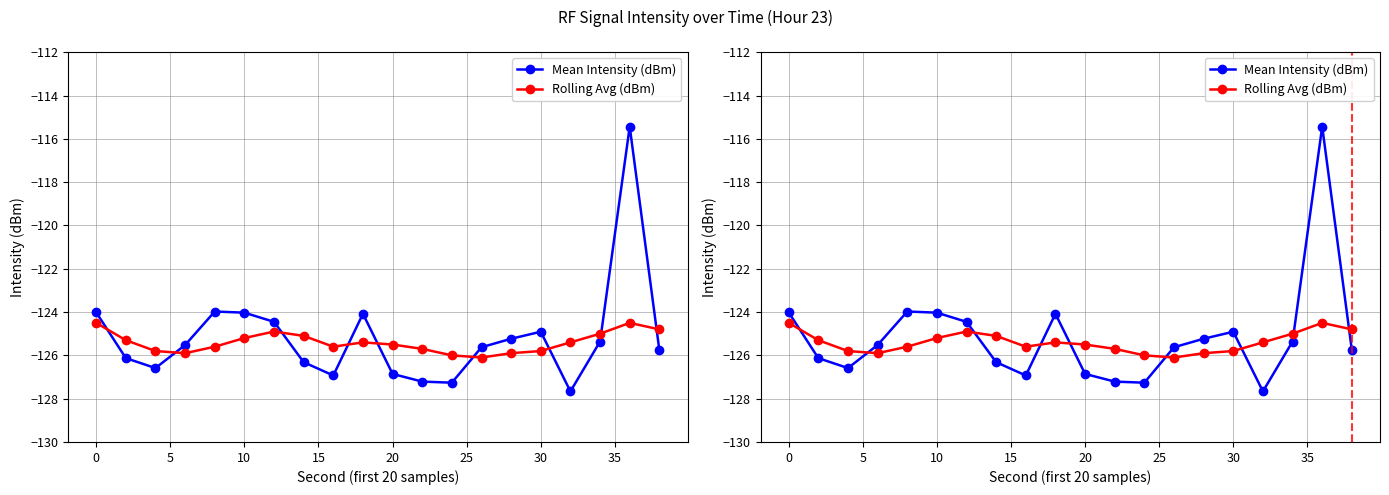

How many data points in Mean Intensity (dBm) are above -125?

7